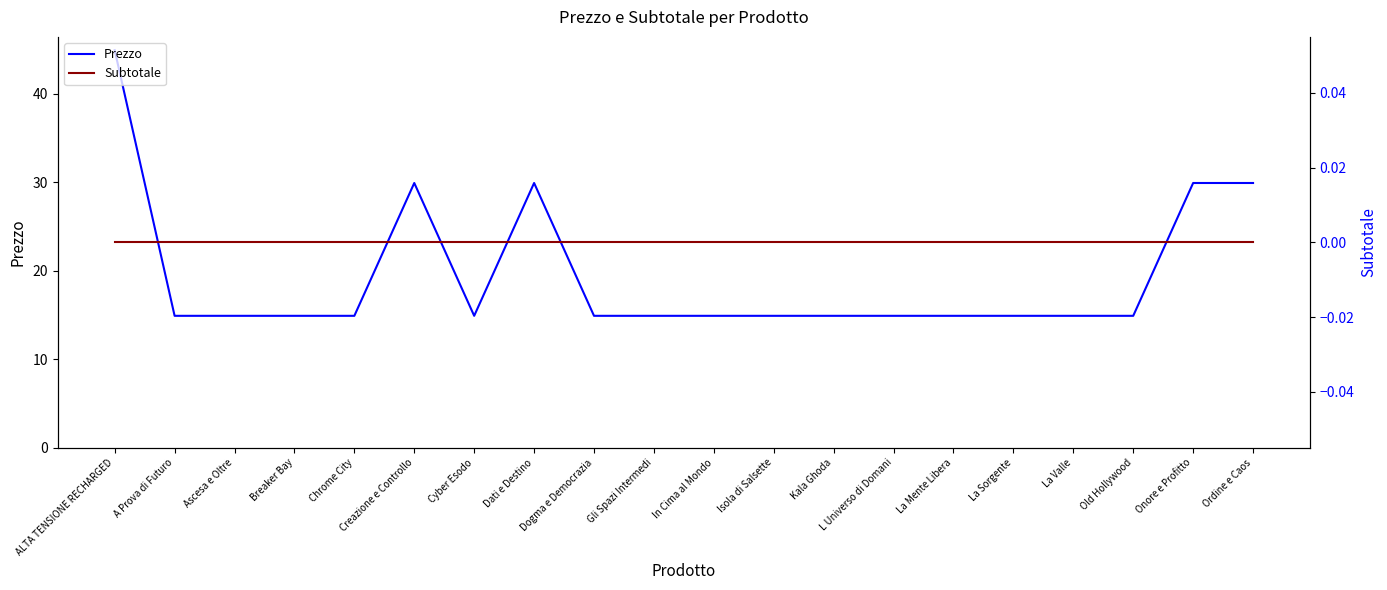

At which category does the chart reach its minimum across all series?

ALTA TENSIONE RECHARGED